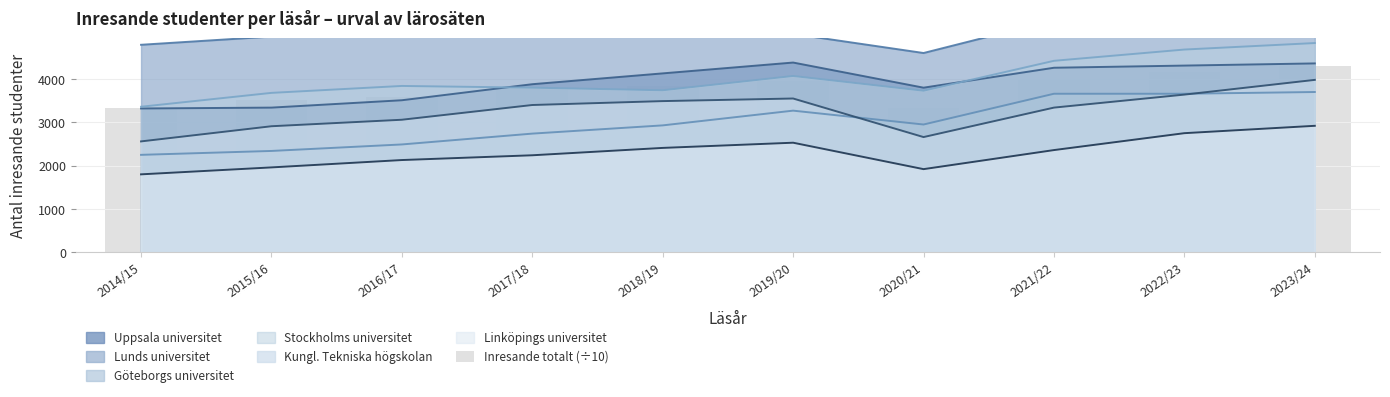

List the labels in order of value, smallest first.

2014/15, 2020/21, 2015/16, 2016/17, 2017/18, 2018/19, 2019/20, 2021/22, 2022/23, 2023/24